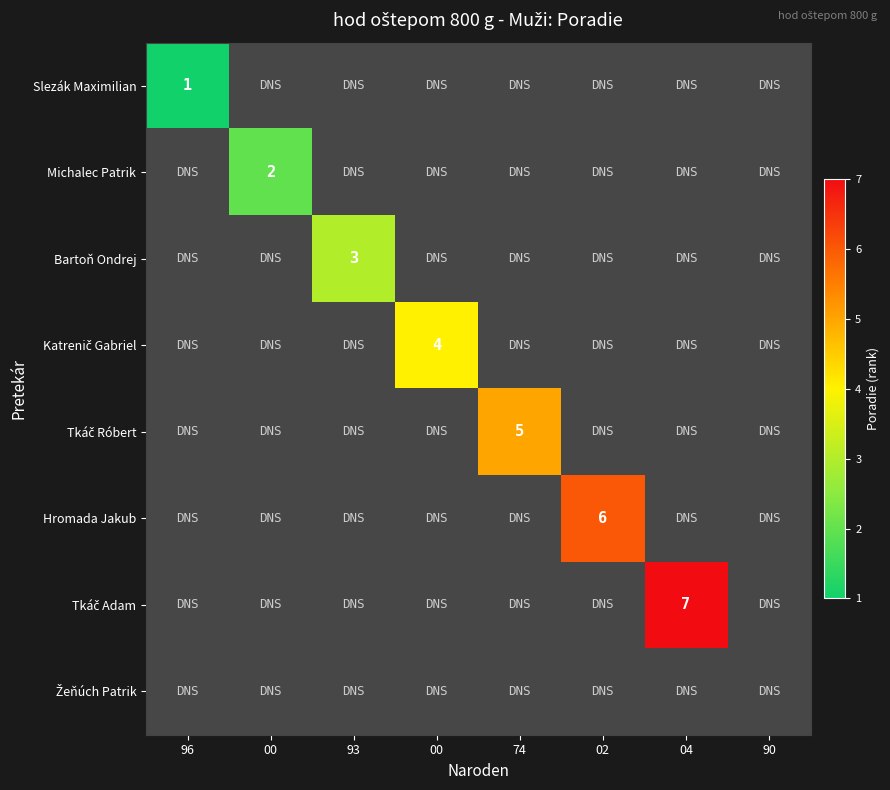

Which category has the highest value in the Michalec Patrik series?

96